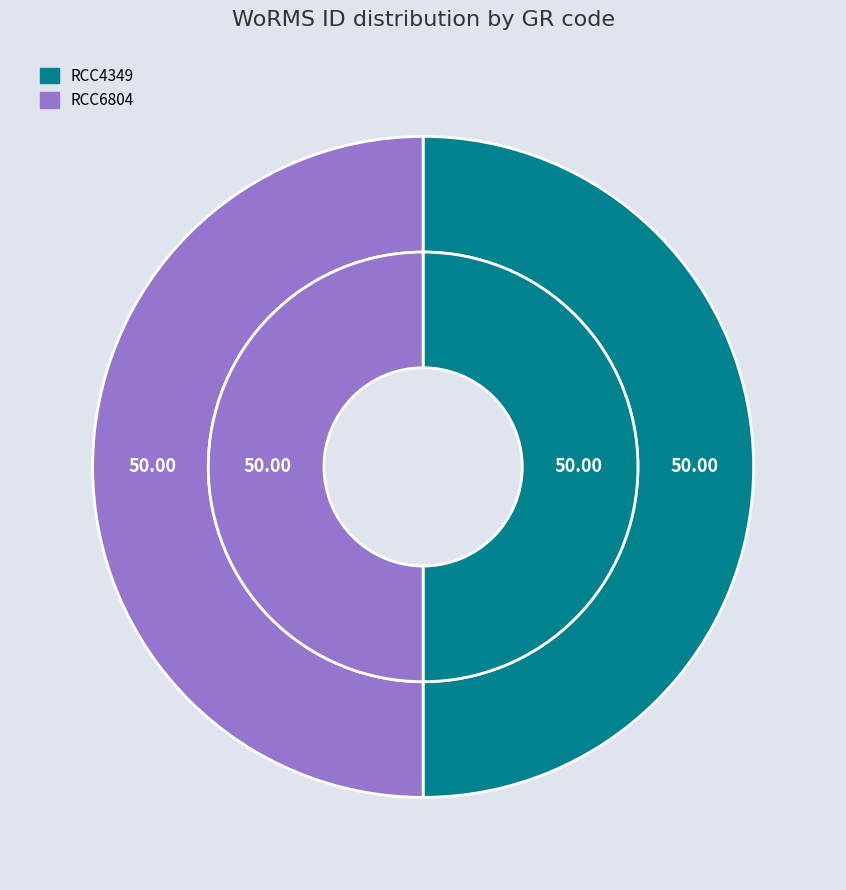

How many segments does this pie chart have?

2